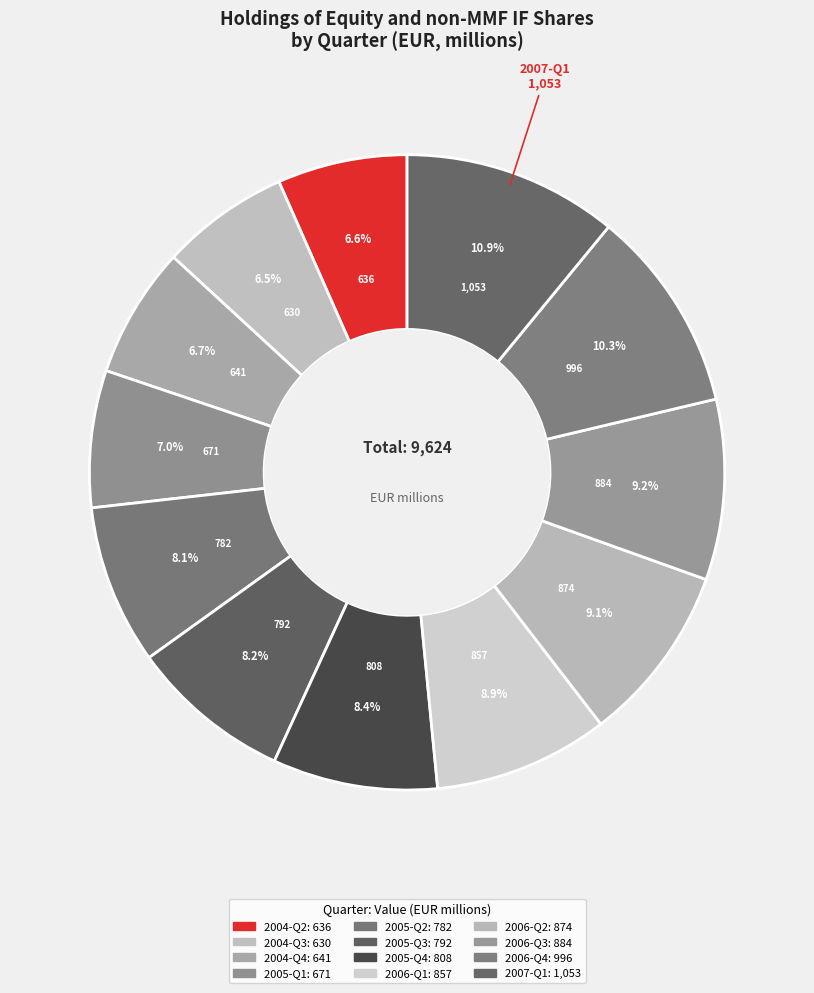

Count the number of slices in the pie.

12